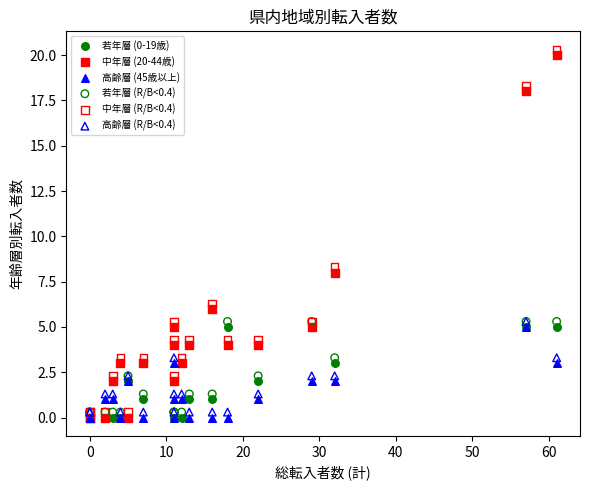

Across all series, what Y value is closest to 10?

8.3